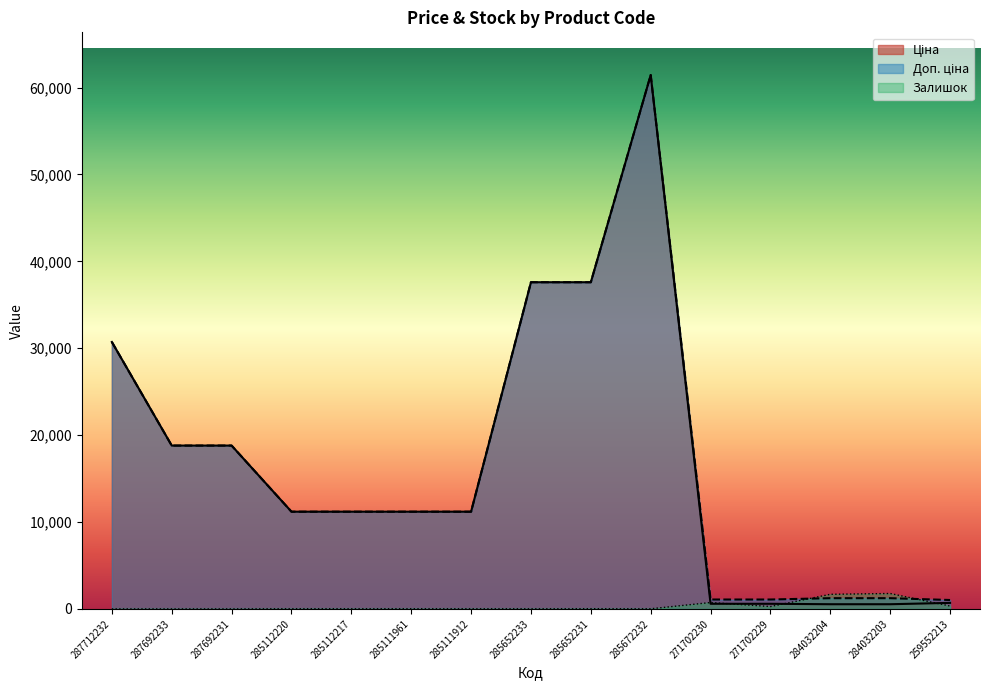

Rank the series by their maximum value, from highest to lowest.

Ціна, Доп. ціна, Залишок